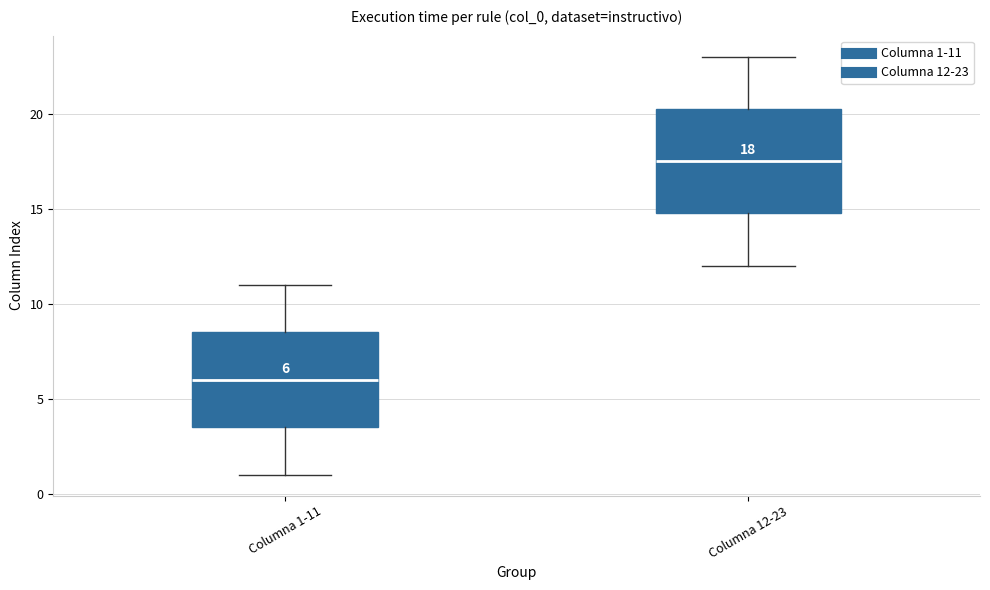

Which box's median line is the lowest?

Columna 1-11